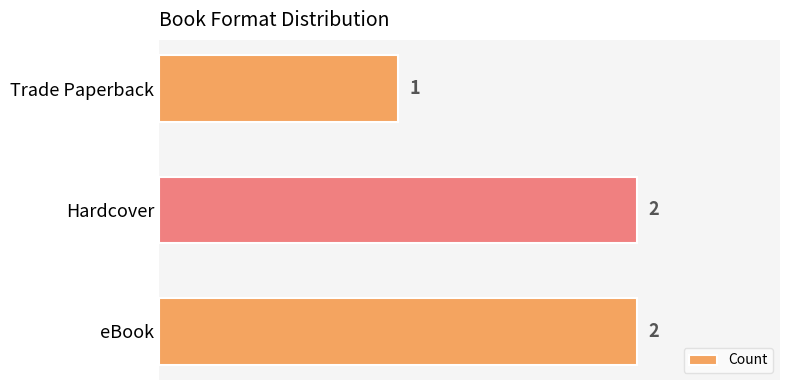

Is it true that the value at Trade Paperback is 2?

False